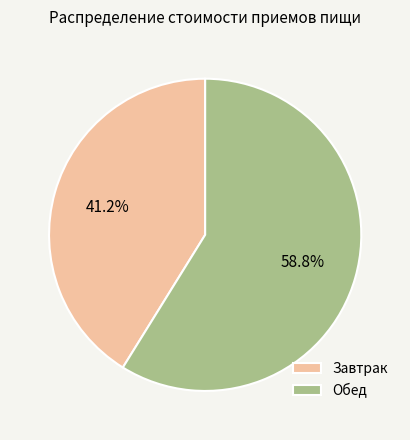

Is the sum of Обед and Завтрак greater than half?

Yes